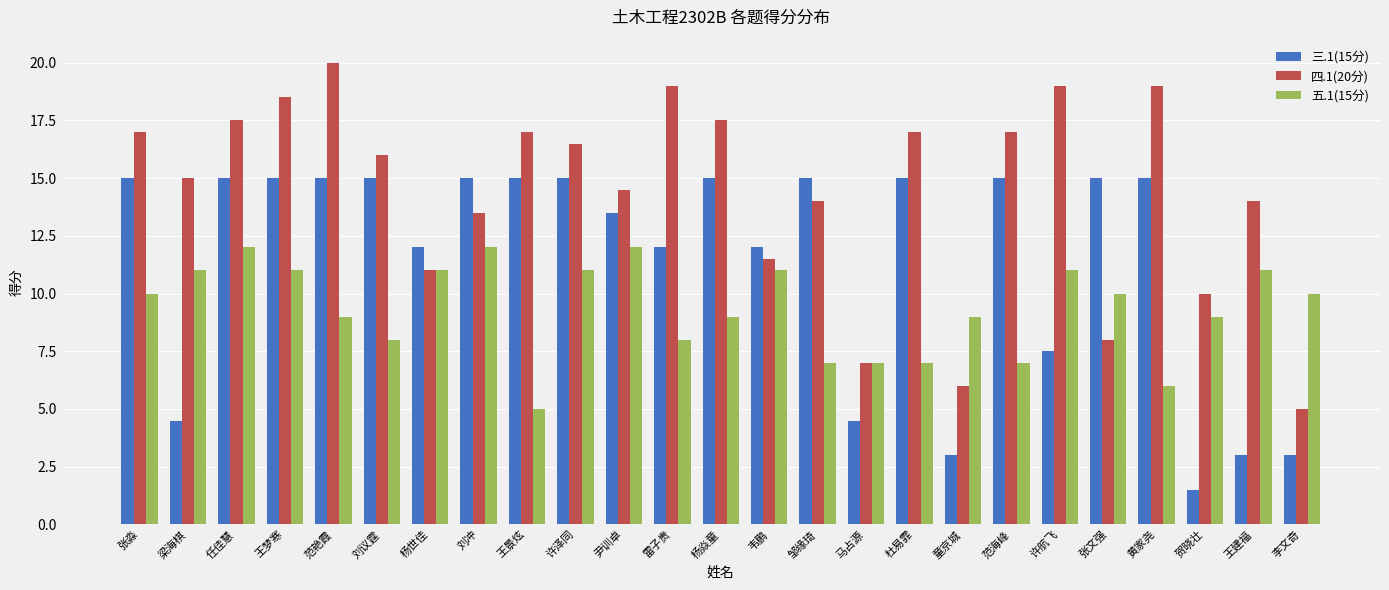

What is the difference between the second highest and minimum values in the 三.1(15分) series?

13.5